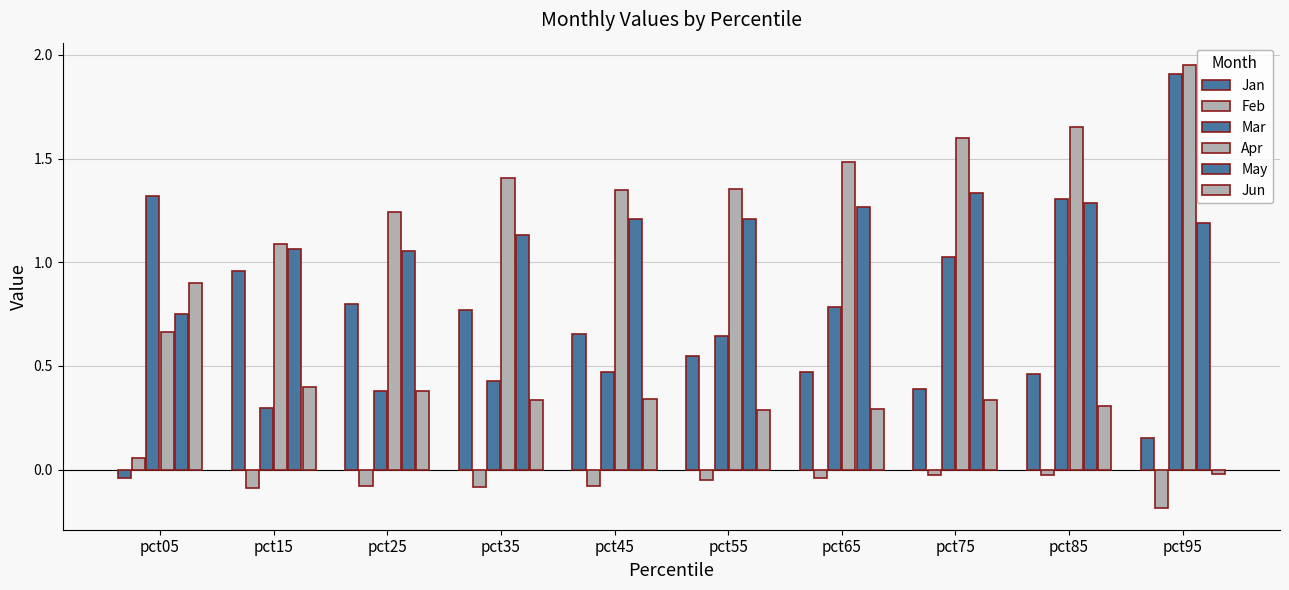

How many bars are there in each group?

6